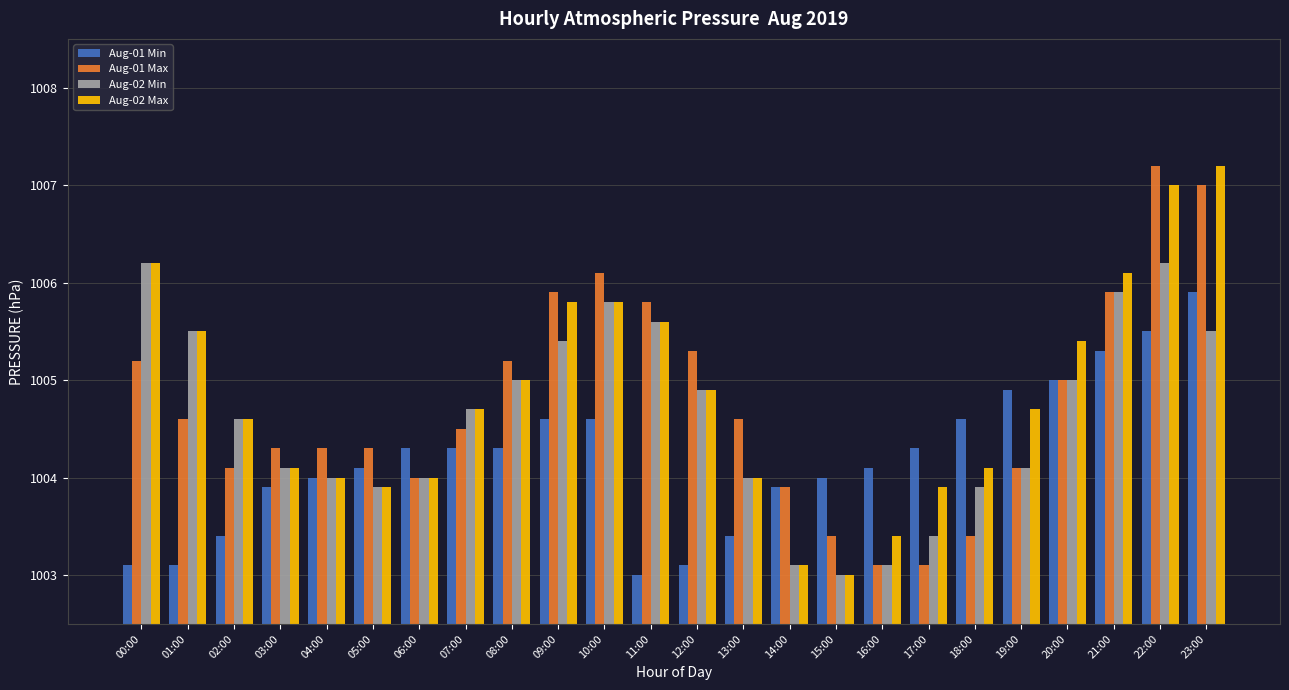

The value of Aug-01 Min at 20:00 is 1.3. True or false?

False